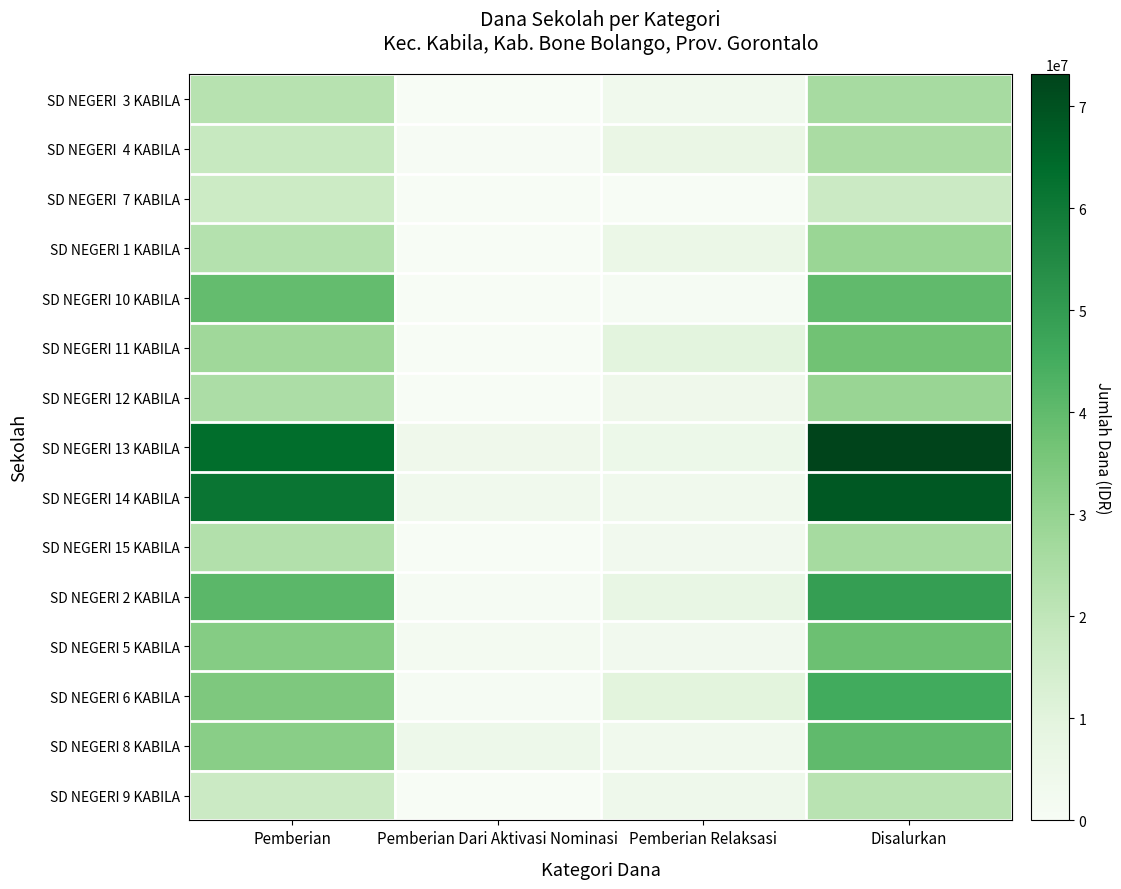

What is the difference between the highest and lowest values at Pemberian Relaksasi?

9675000